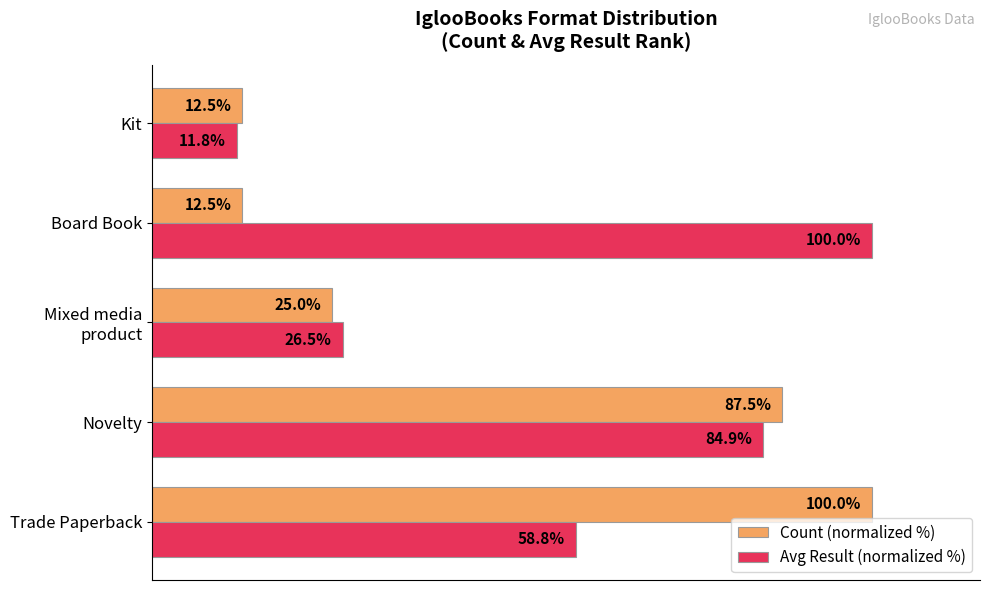

Which series has the largest range (max minus min)?

Avg Result (normalized %)